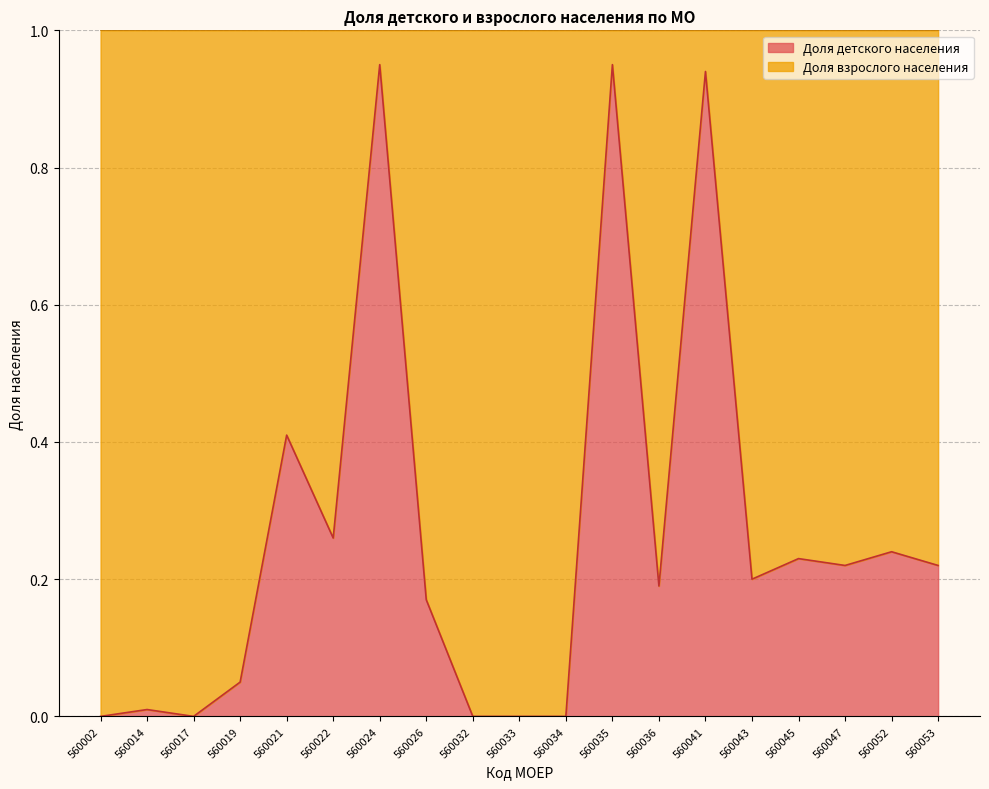

The chart shows a value of -0.6 at 560033. True or false?

False